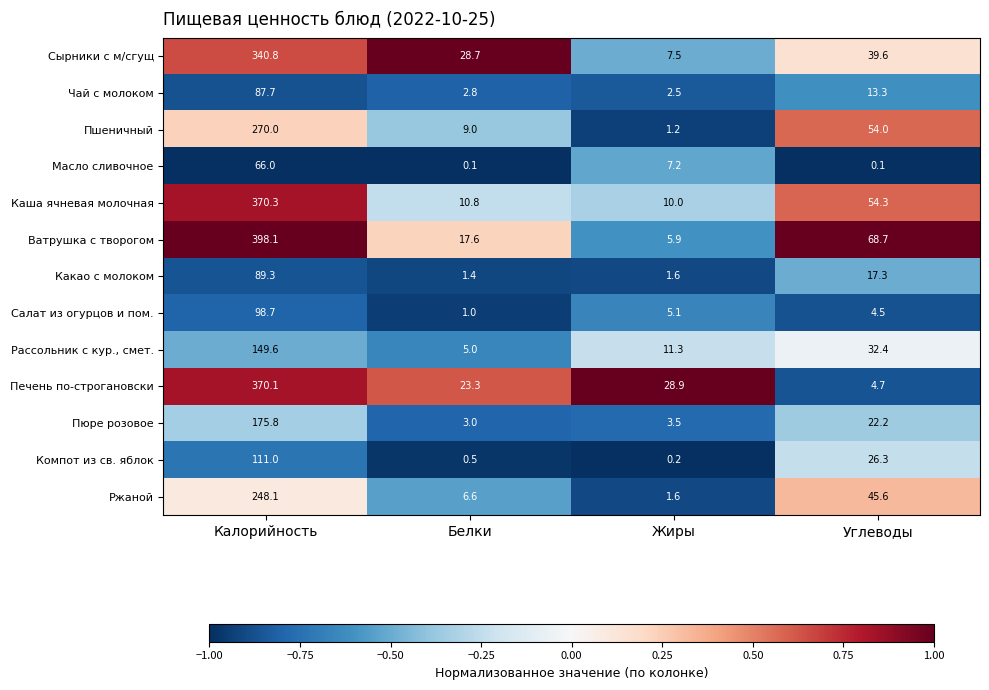

The Ржаной series shows 6.6 at Белки. True or false?

True